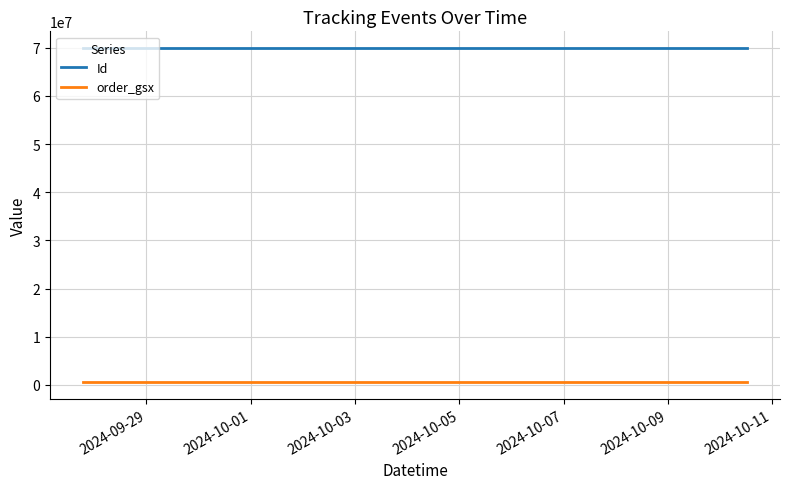

True or false: Id and order_gsx intersect in this chart.

False